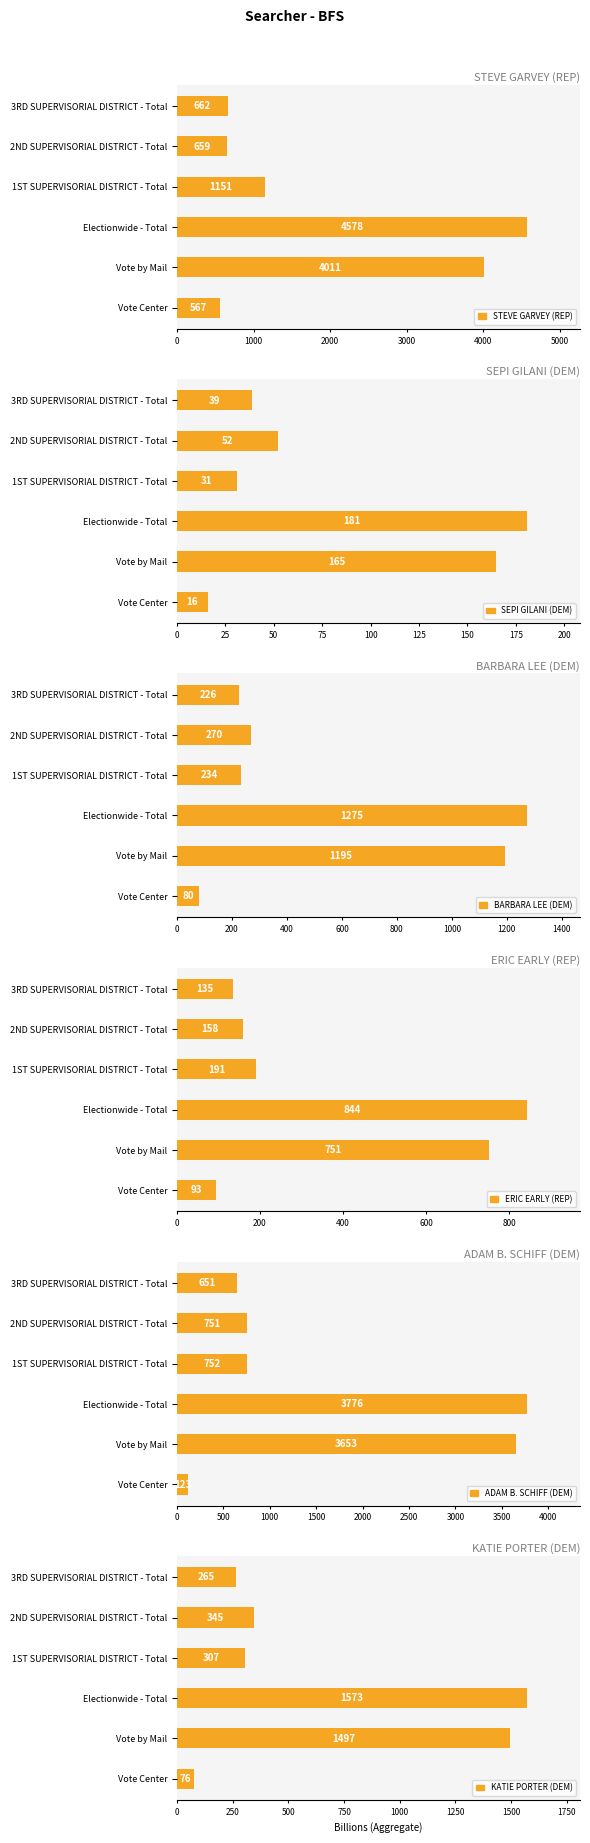

Which series has the widest spread of values?

STEVE GARVEY (REP)